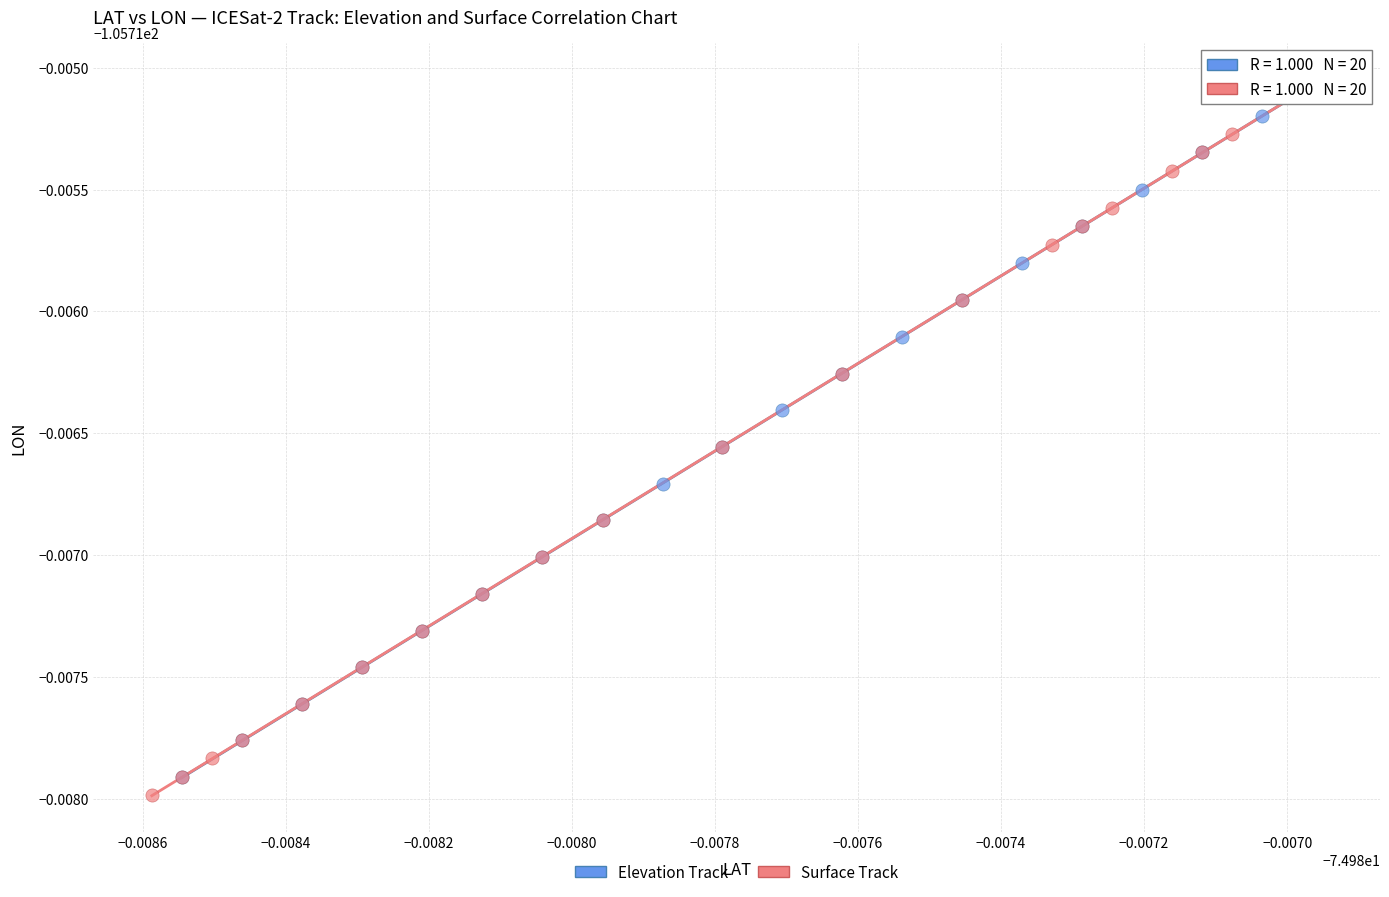

What are all the series names shown in the legend?

Elevation Track, Surface Track